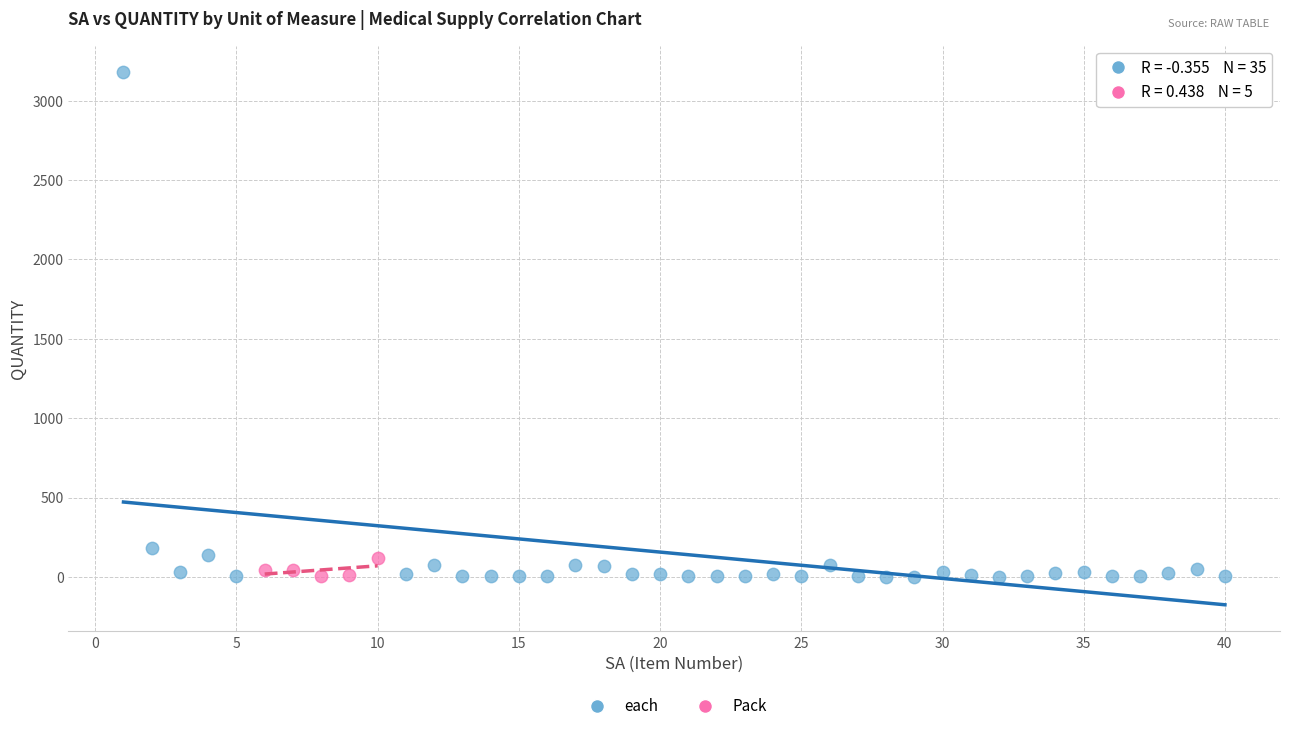

Which series reaches the maximum Y coordinate?

each